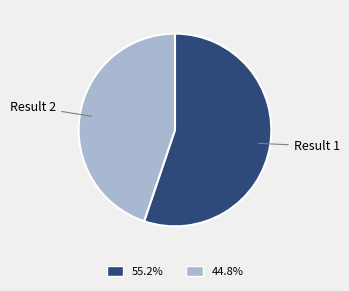

How many segments does this pie chart have?

2